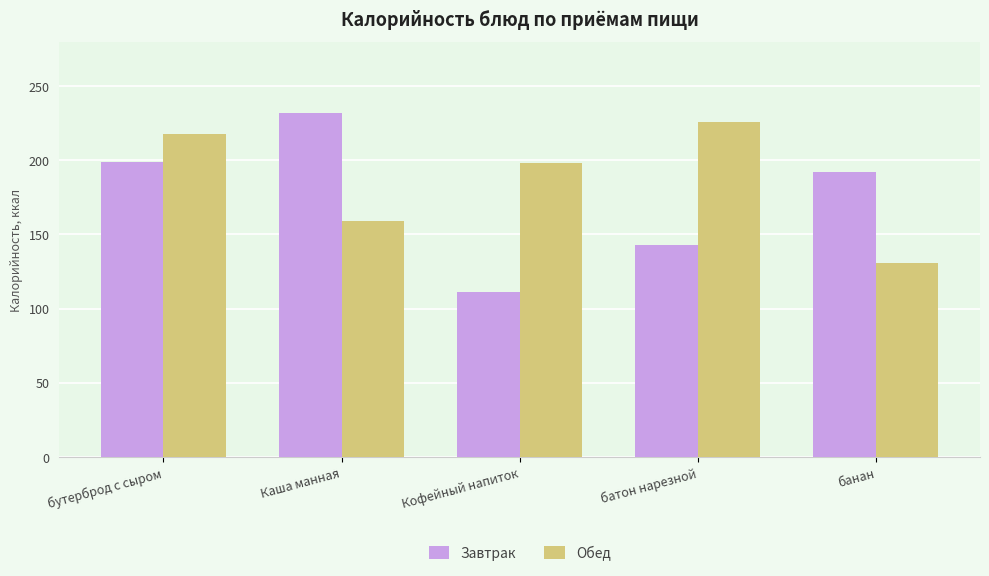

Reading left to right, extract all data points from this chart.

Завтрак: бутерброд с сыром=199	Каша манная=232	Кофейный напиток=111	батон нарезной=143	банан=192
Обед: бутерброд с сыром=218	Каша манная=159	Кофейный напиток=198	батон нарезной=226	банан=131